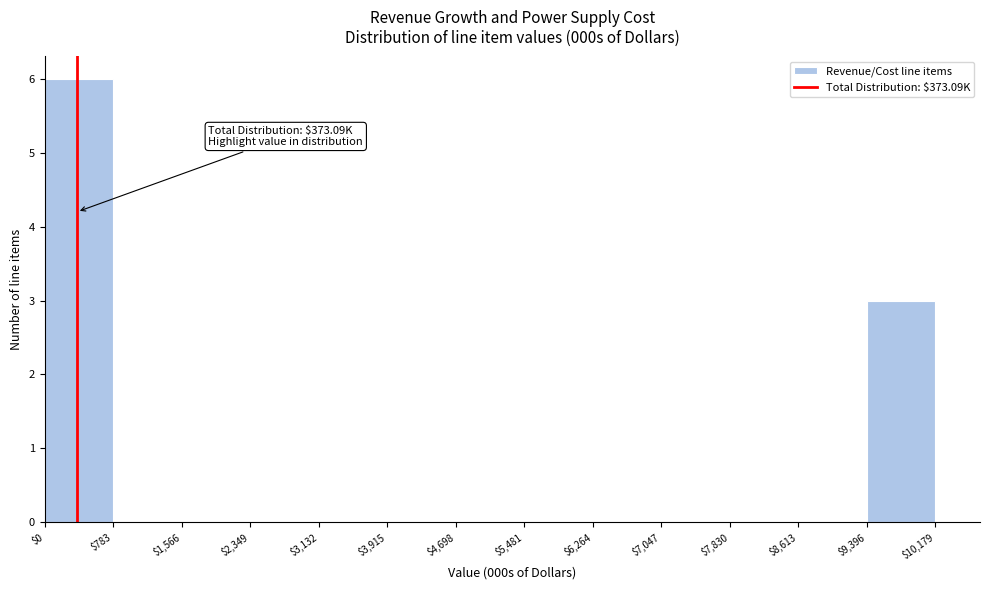

Which range on the x-axis has the tallest bar?

$0 to $783